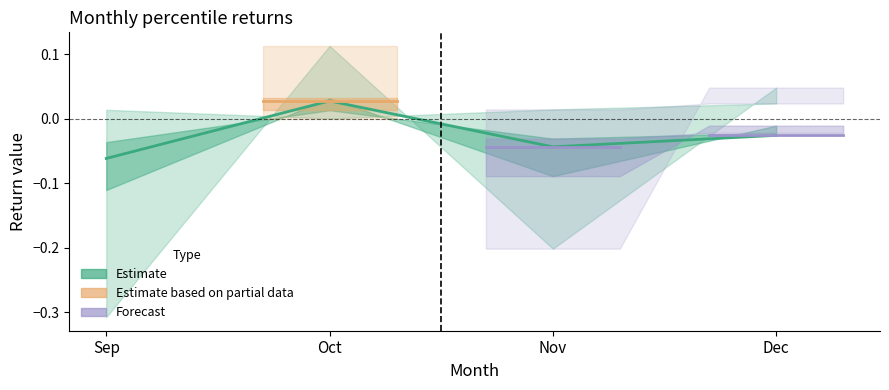

The chart shows a value of -0.0 at Dec. True or false?

False